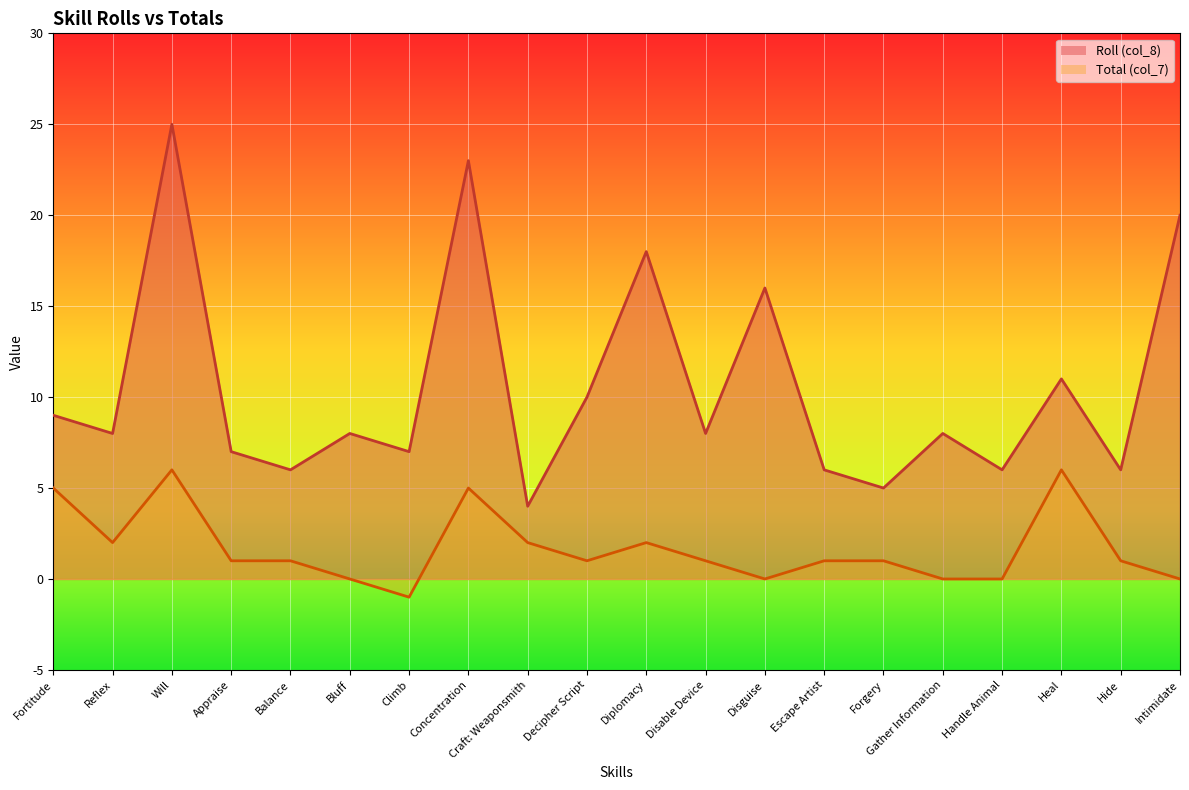

True or false: Roll (col_8) and Total (col_7) cross at least once.

False